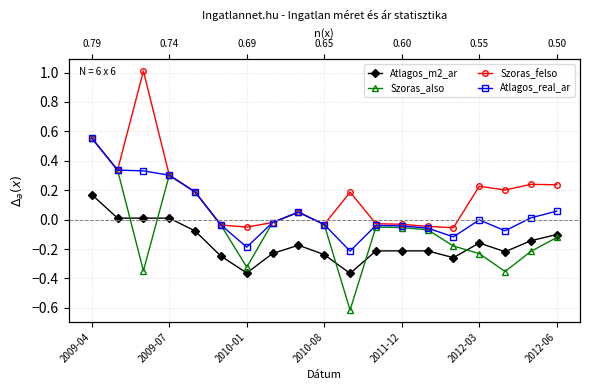

Which has a higher value, 2011-12 or 17?

2011-12